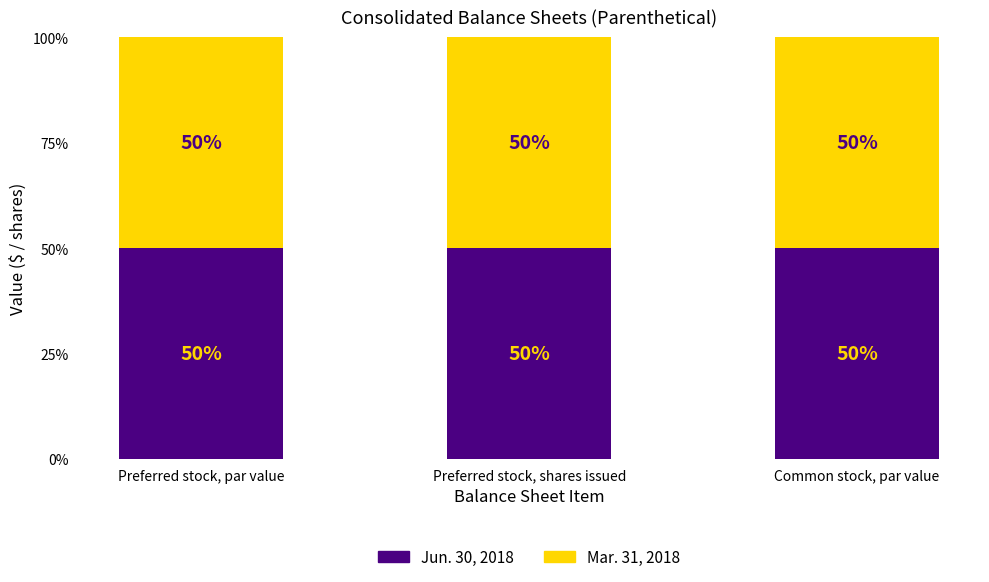

How many bars are there in total?

6